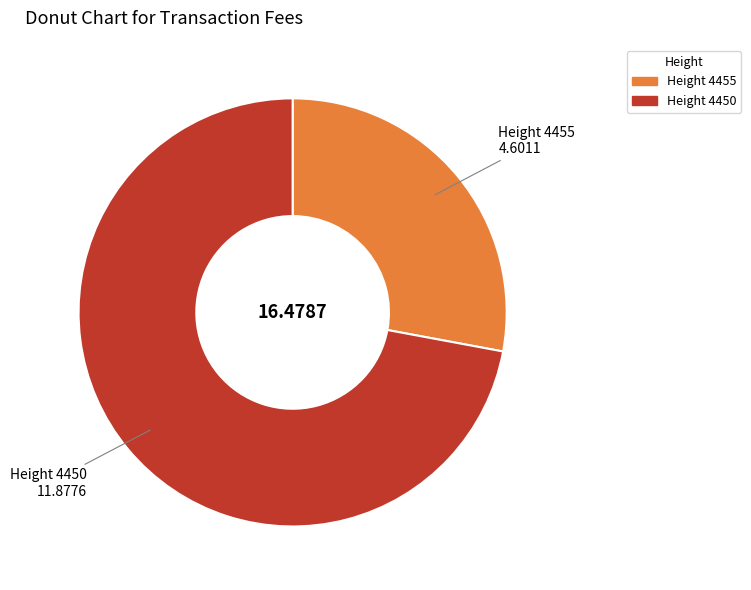

What is the ratio of the value at Height 4450 to the value at Height 4455?

2.6